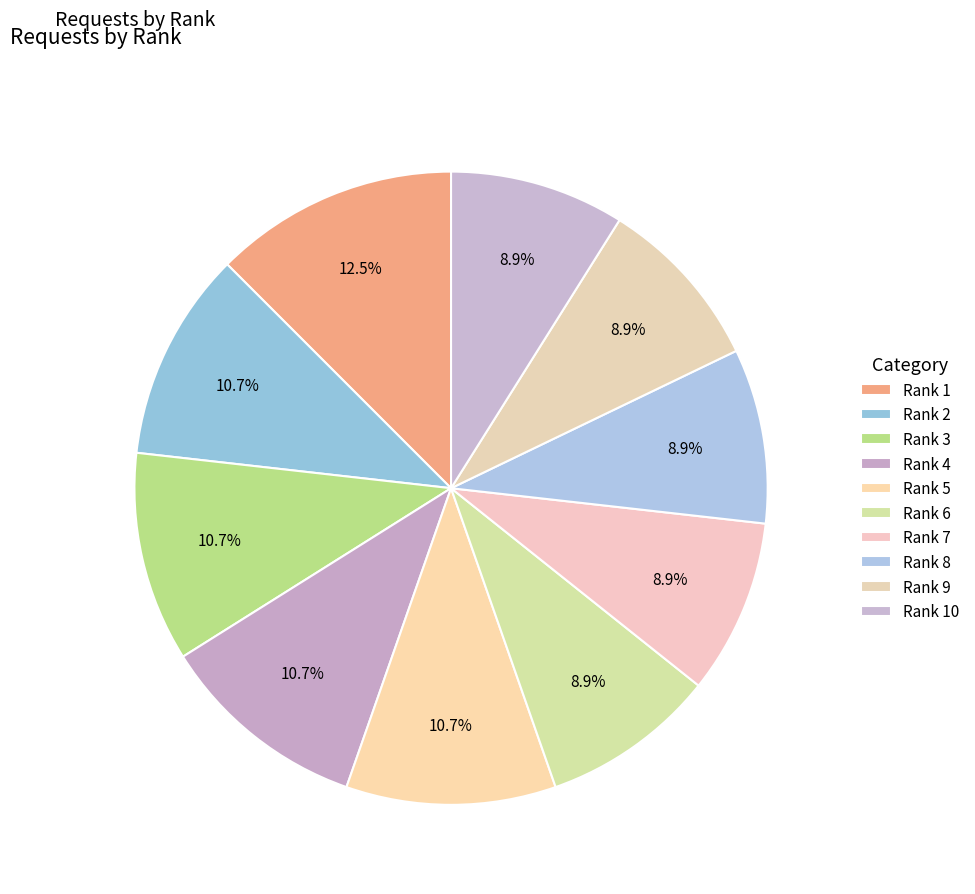

What is the largest slice in the pie chart?

1